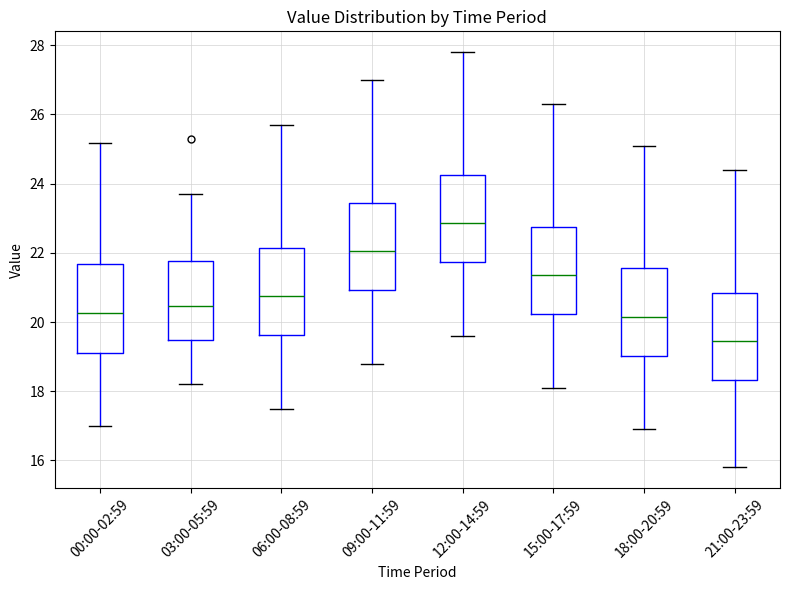

Which box has the lowest median line?

21:00-23:59